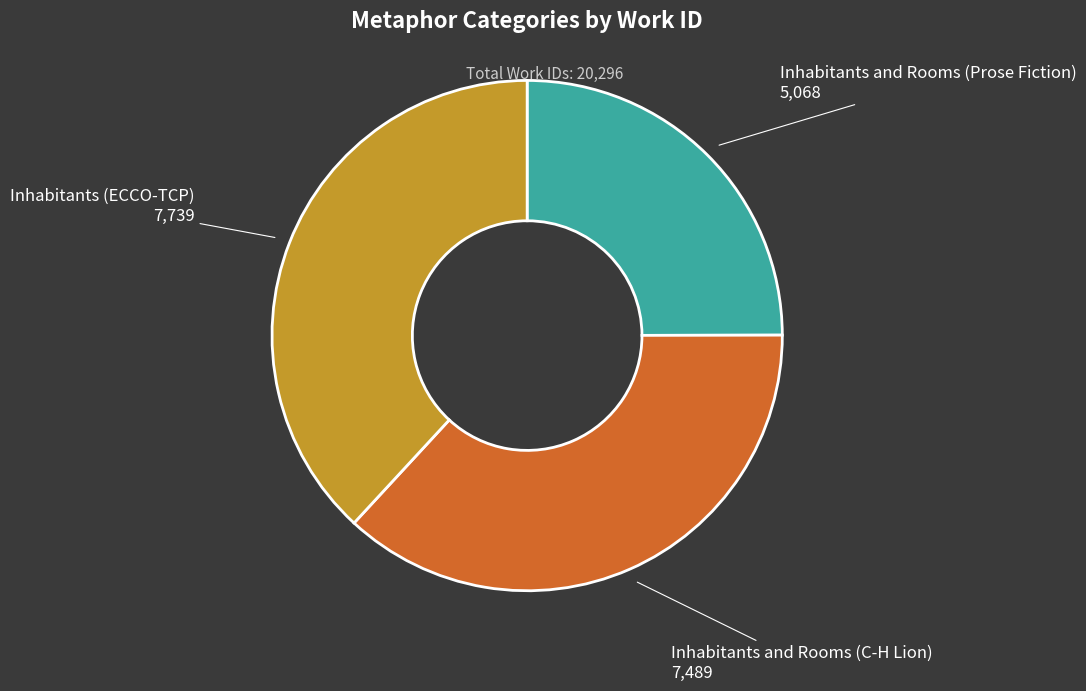

Does any single category account for the majority?

No